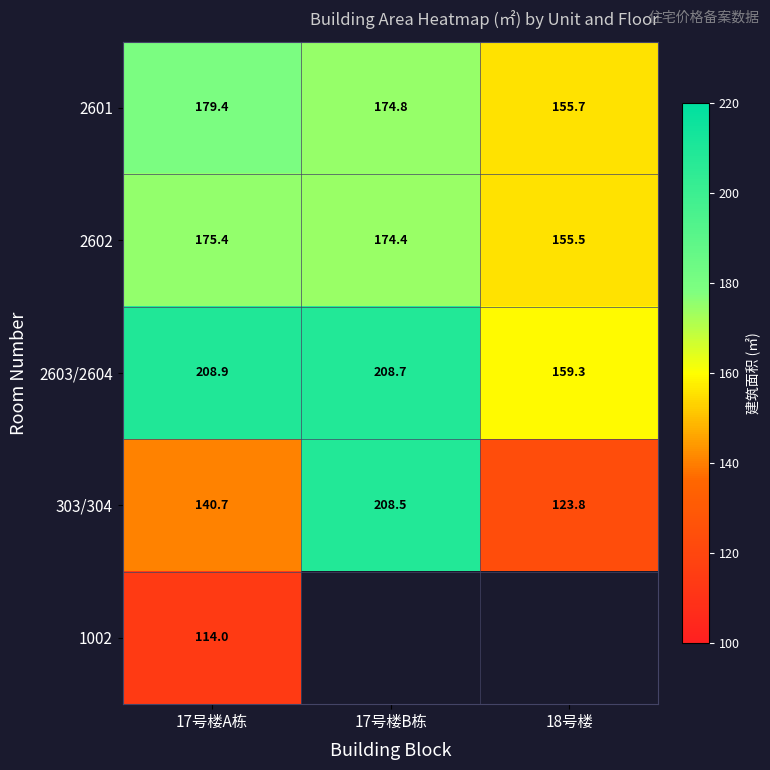

At how many categories does at least one series exceed 162?

2